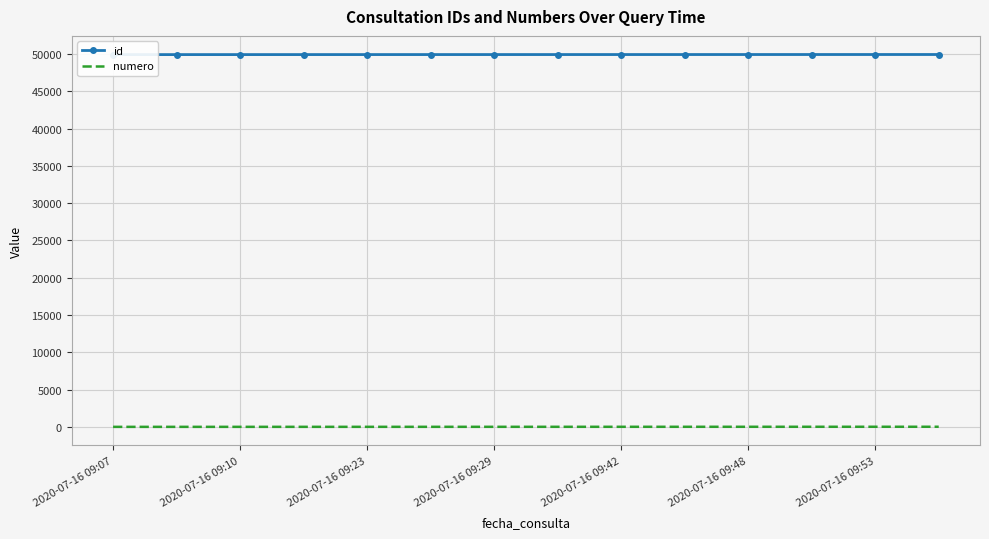

Which series has the largest range (max minus min)?

id